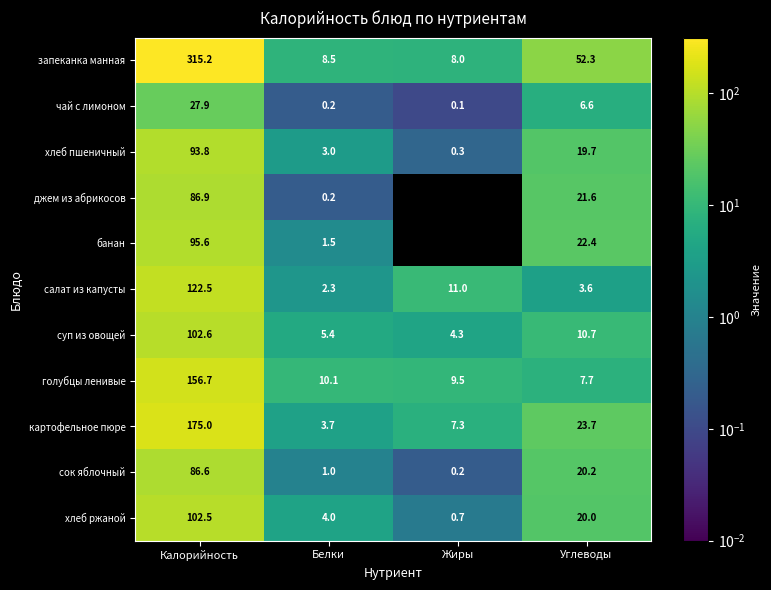

The value of хлеб ржаной at Белки is 4.0. True or false?

True